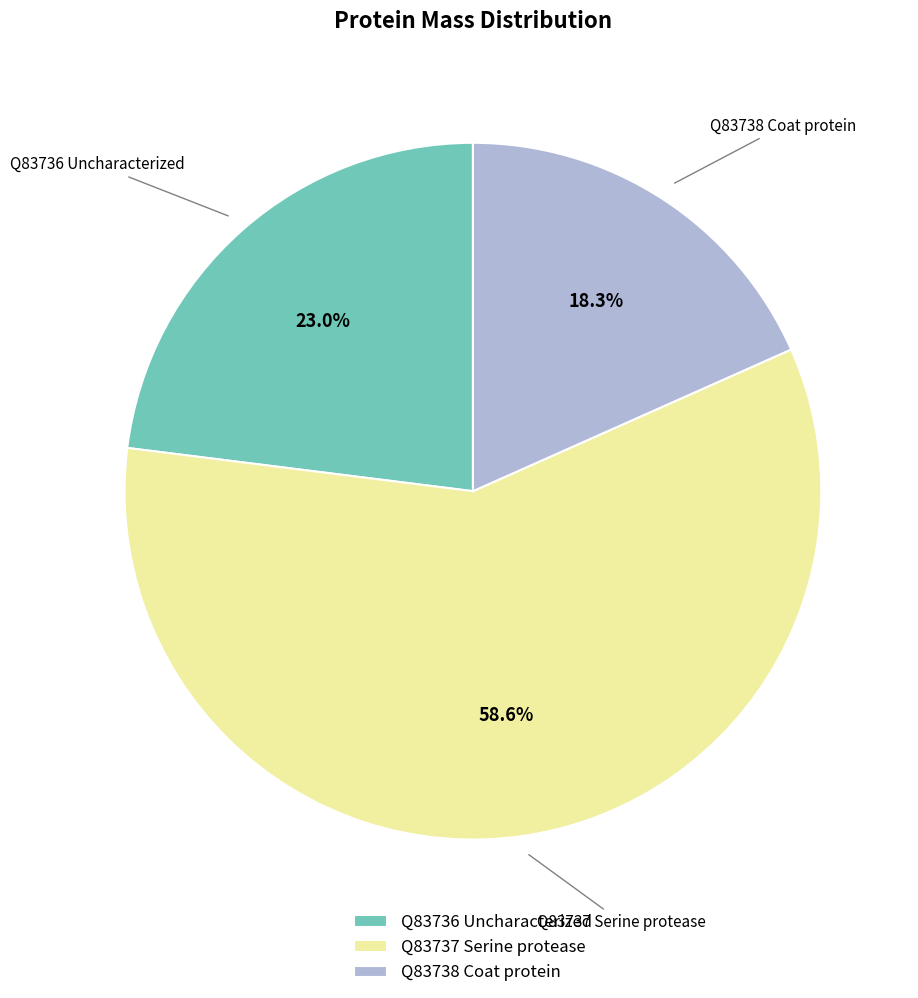

What is the total percentage of Q83737 Serine protease and Q83736 Uncharacterized?

81.7%